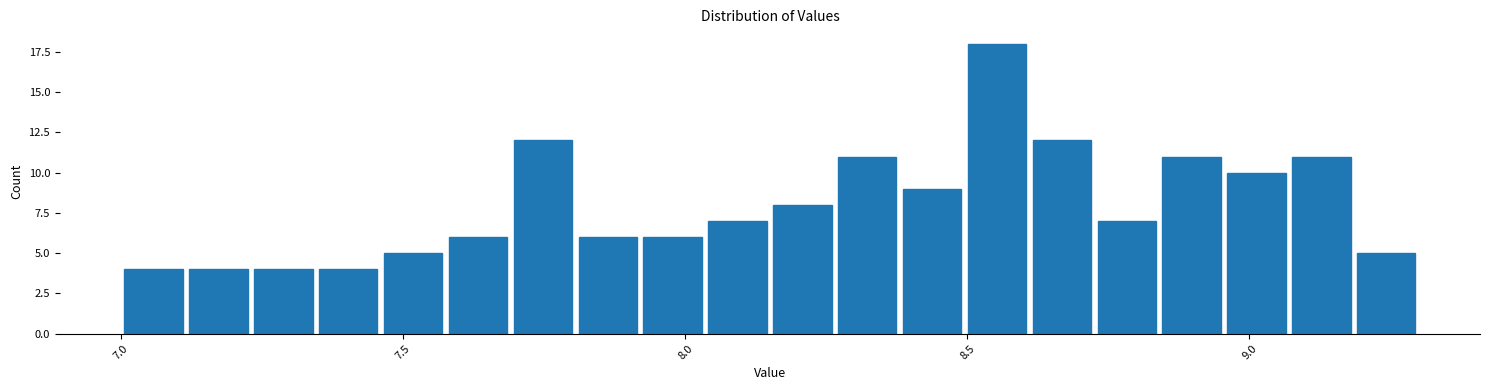

Around what value on the x-axis is the tallest bar? Give the approximate position of its centre, as read against the axis.

8.55